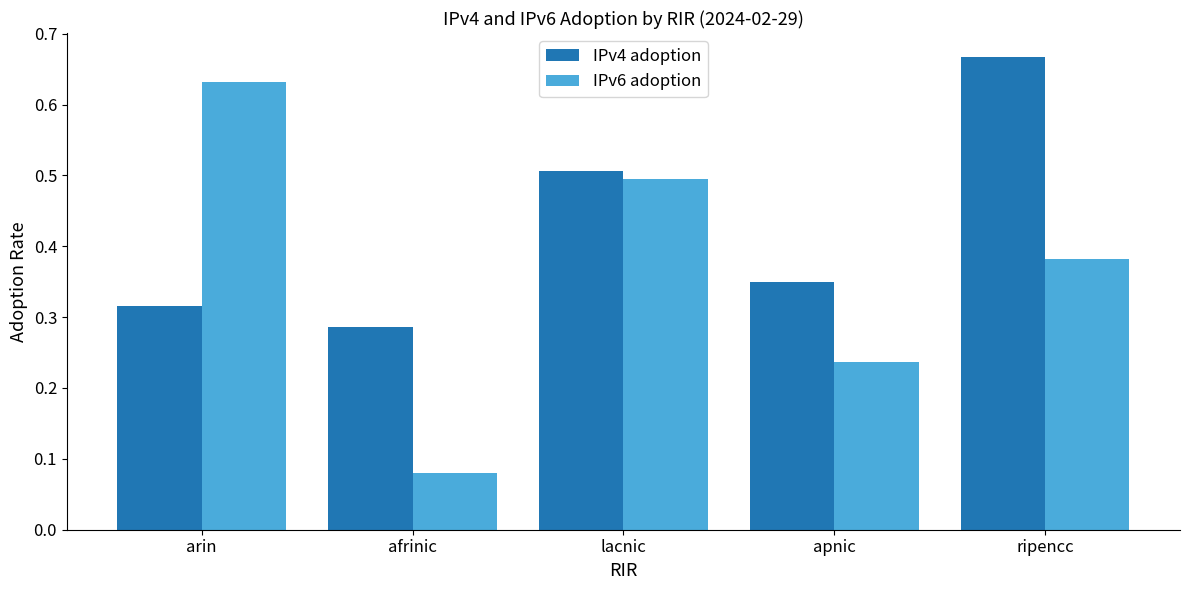

Which label corresponds to the largest value in the chart?

ripencc